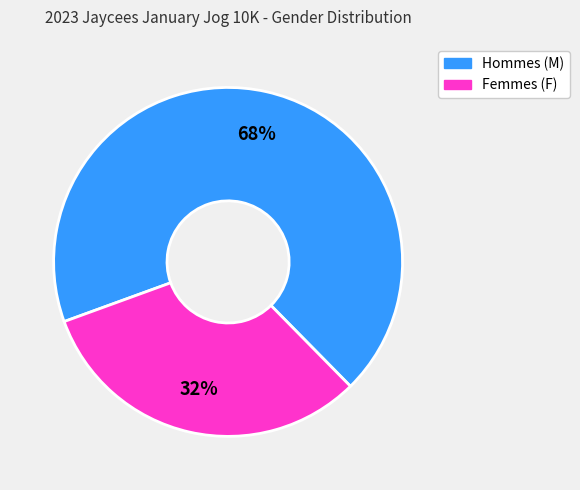

Is there any slice that represents more than half of the pie?

Yes